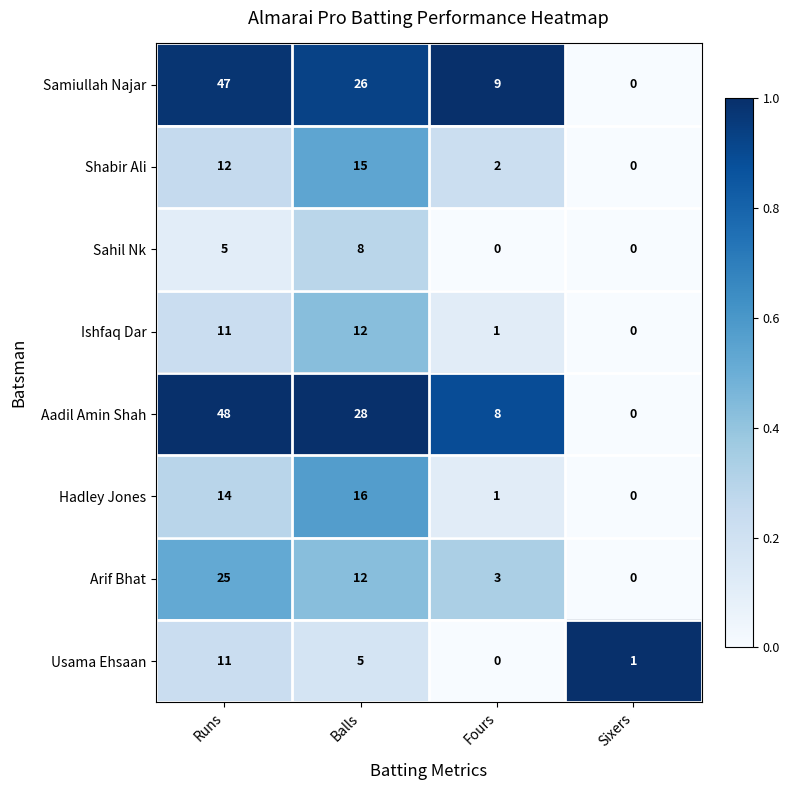

Rank the series by their maximum value, from highest to lowest.

Aadil Amin Shah, Samiullah Najar, Arif Bhat, Hadley Jones, Shabir Ali, Ishfaq Dar, Usama Ehsaan, Sahil Nk